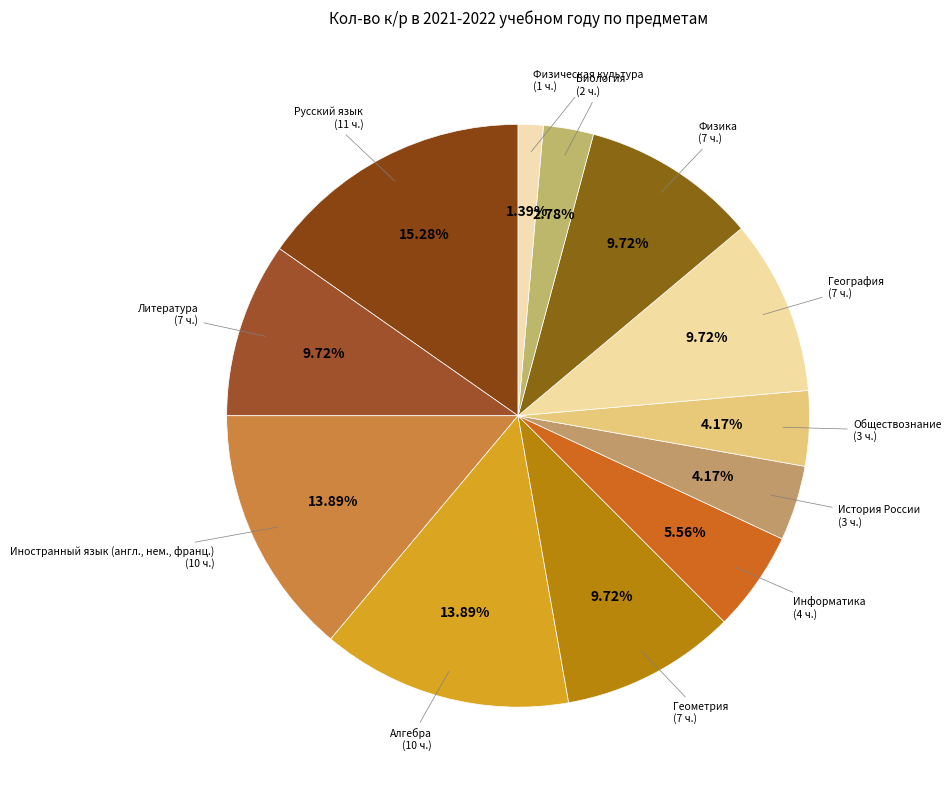

What is the smallest slice in the pie chart?

Физическая культура